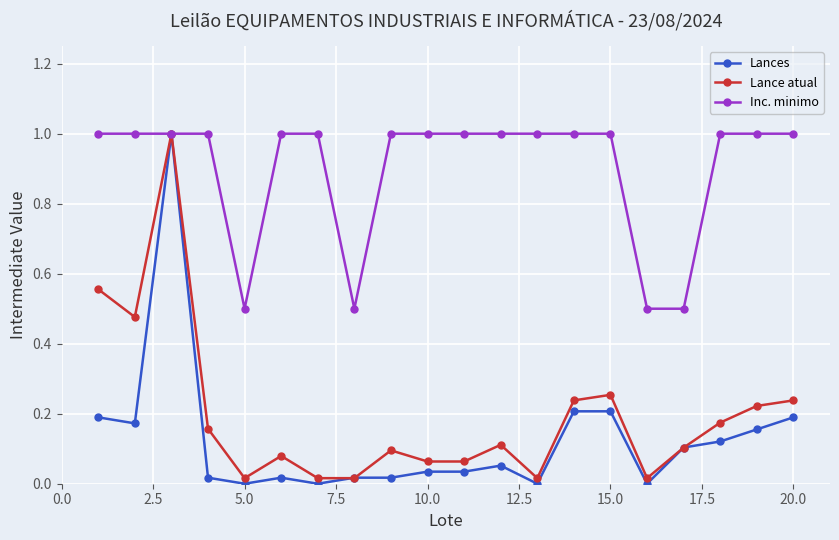

Which series has the largest total across all categories?

Inc. minimo